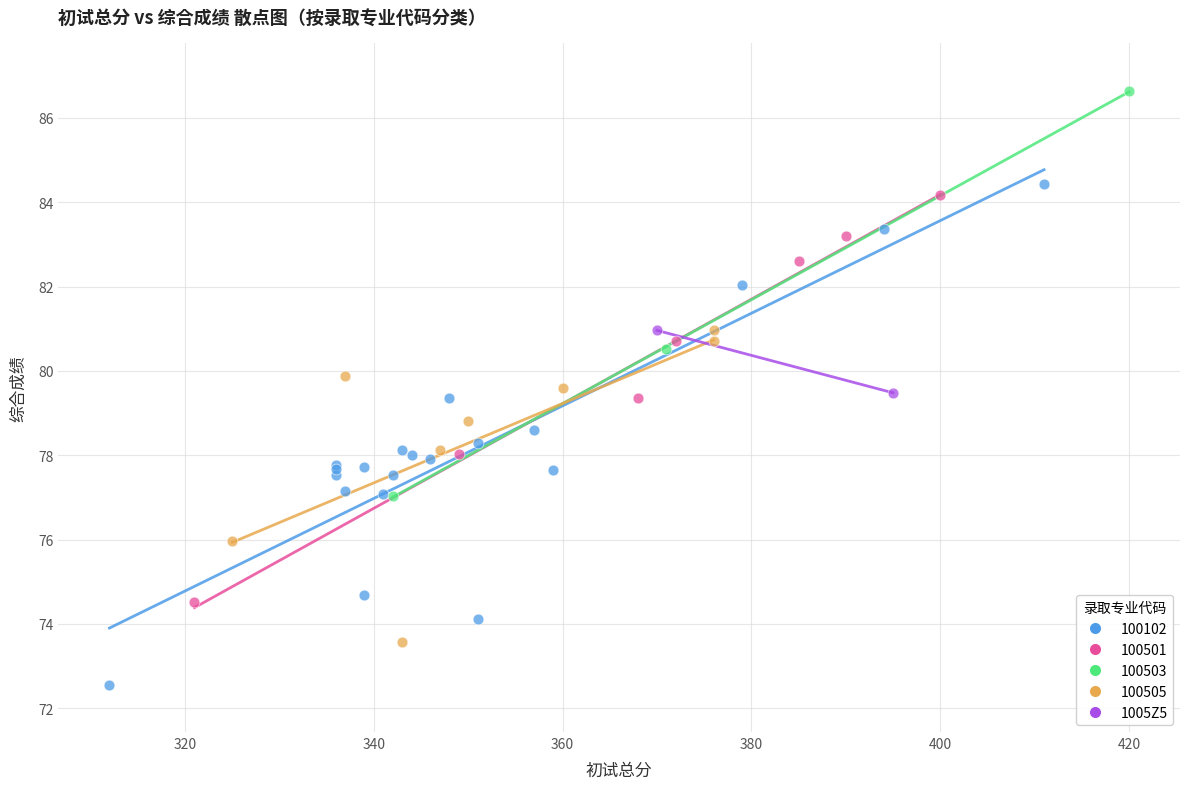

What are all the series names shown in the legend?

100102, 100501, 100503, 100505, 1005Z5